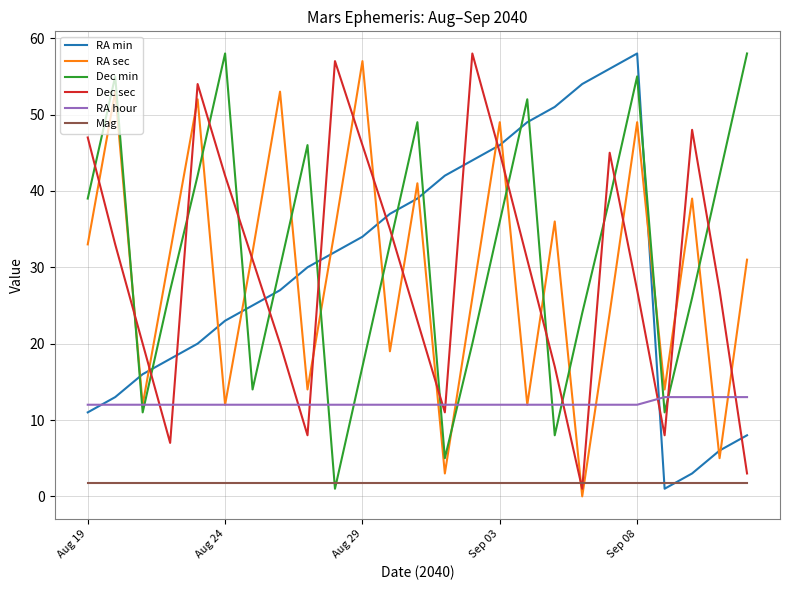

After their last crossing, which series has the higher values: RA min or Dec sec?

RA min